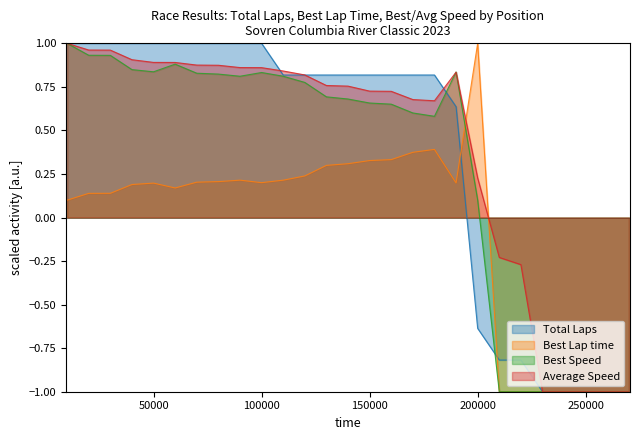

Reading right to left, transcribe all the data shown in this chart.

Total Laps: -1.0	-1.0	-1.0	-1.0	-1.0	-0.8	-0.8	-0.6	0.6	0.8	0.8	0.8	0.8	0.8	0.8	0.8	0.8	1.0	1.0	1.0	1.0	1.0	1.0	1.0	1.0	1.0	1.0
Best Lap time: -1.0	-1.0	-1.0	-1.0	-1.0	-1.0	-1.0	1.0	0.2	0.4	0.4	0.3	0.3	0.3	0.3	0.2	0.2	0.2	0.2	0.2	0.2	0.2	0.2	0.2	0.1	0.1	0.1
Best Speed: -1.0	-1.0	-1.0	-1.0	-1.0	-1.0	-1.0	0.1	0.8	0.6	0.6	0.7	0.7	0.7	0.7	0.8	0.8	0.8	0.8	0.8	0.8	0.9	0.8	0.8	0.9	0.9	1.0
Average Speed: -1.0	-1.0	-1.0	-1.0	-1.0	-0.3	-0.2	0.2	0.8	0.7	0.7	0.7	0.7	0.8	0.8	0.8	0.8	0.9	0.9	0.9	0.9	0.9	0.9	0.9	1.0	1.0	1.0